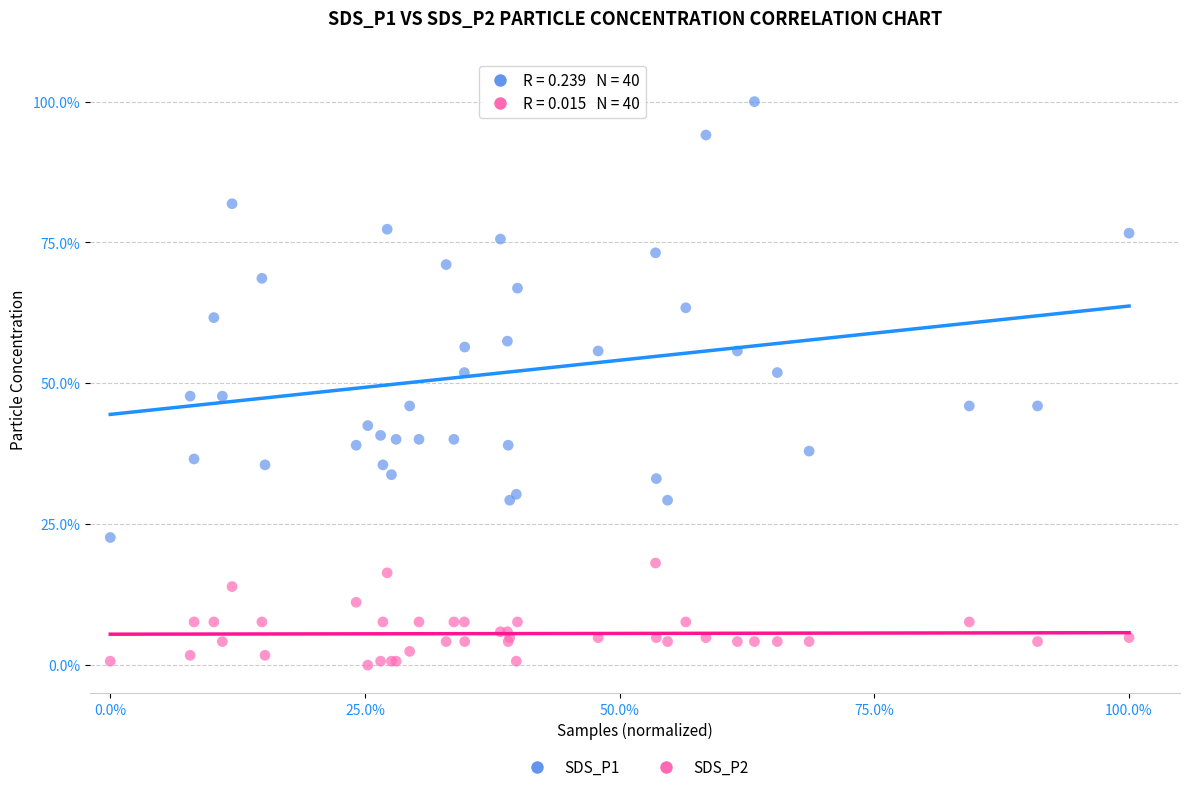

Which series reaches the minimum Y coordinate?

SDS_P2